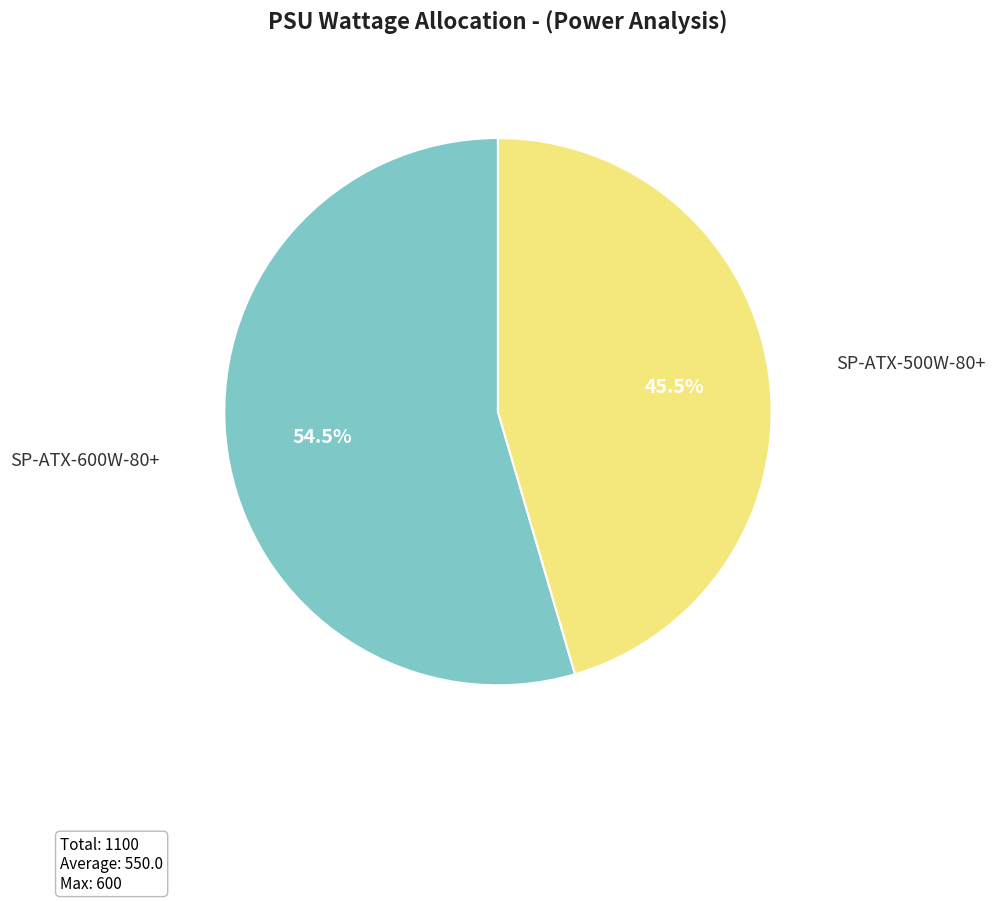

Between SP-ATX-600W-80+ and SP-ATX-500W-80+, which is larger?

SP-ATX-600W-80+